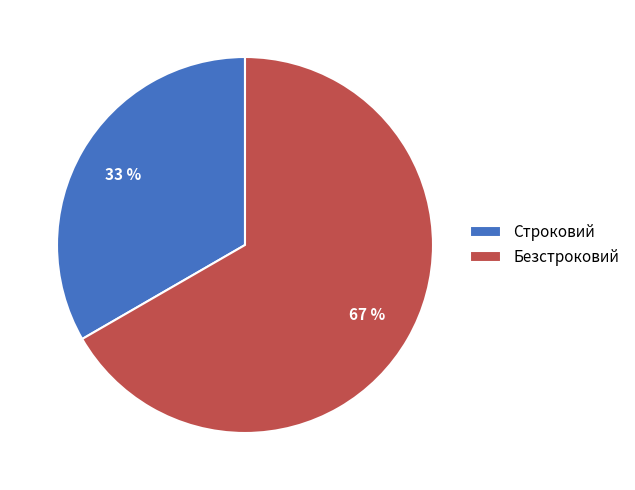

How many slices are in this pie chart?

2